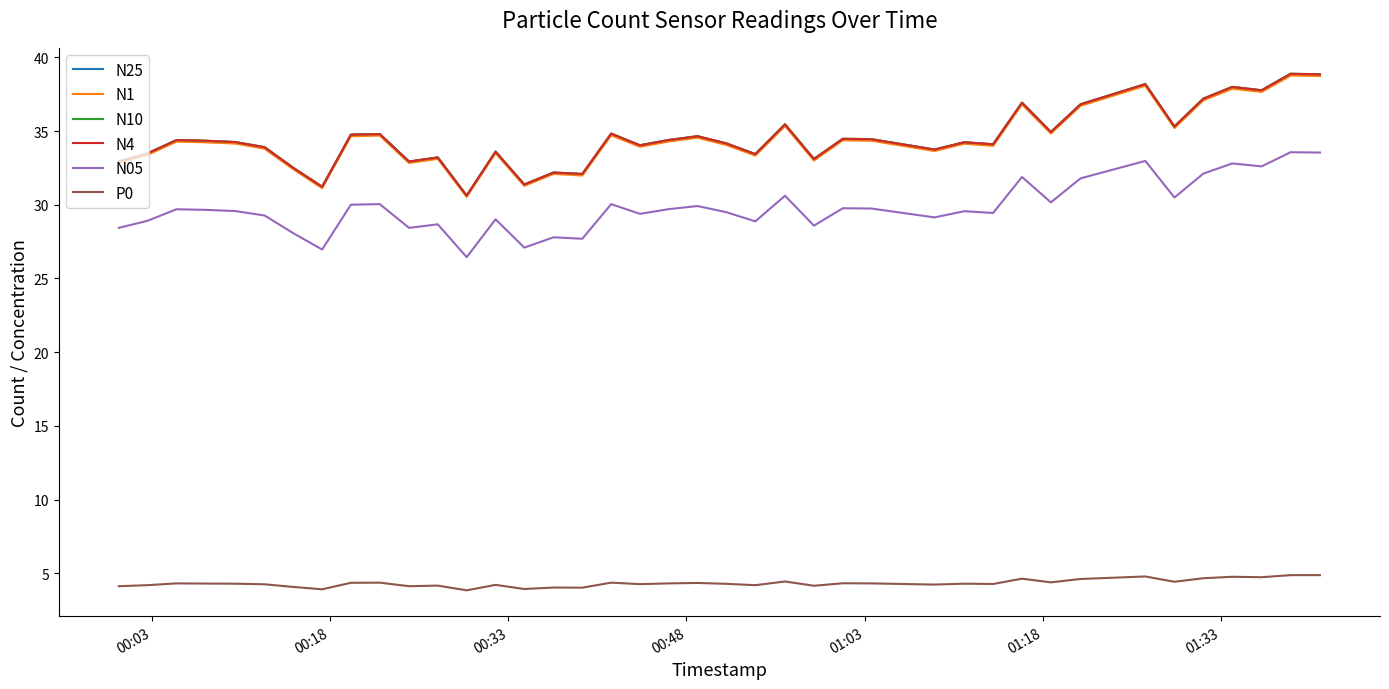

True or false: P0 and N25 intersect in this chart.

False